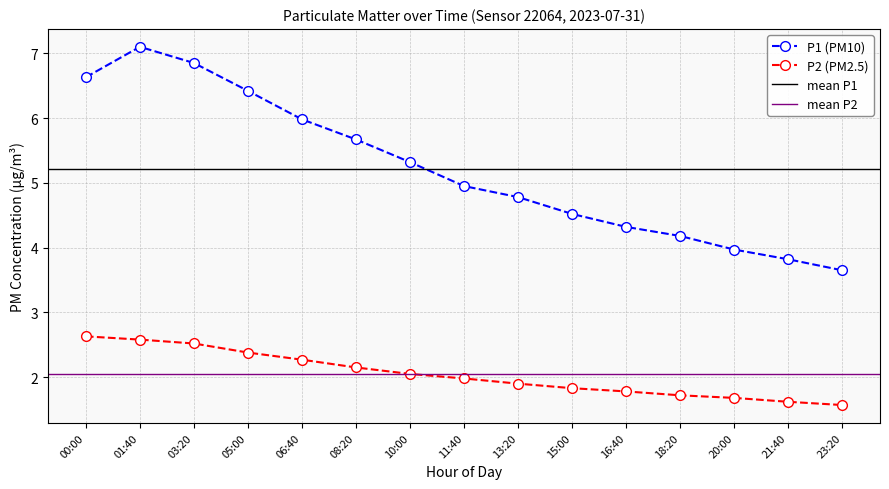

Is it true that P1 equals 6.9 at 18:20?

False